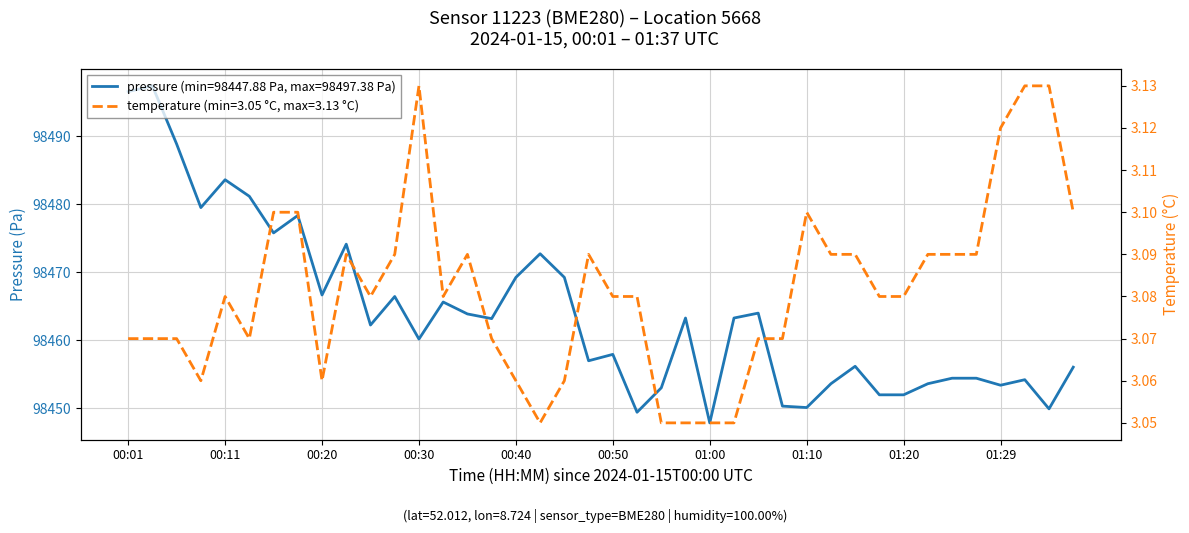

List the series in order of their peak value, lowest first.

temperature, pressure